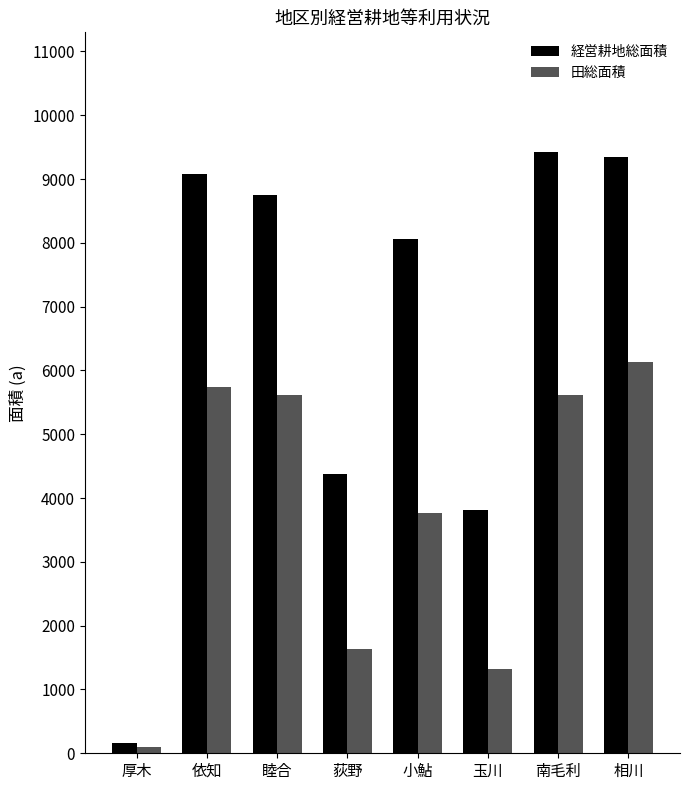

The value of 田総面積 at 厚木 is 98. True or false?

True